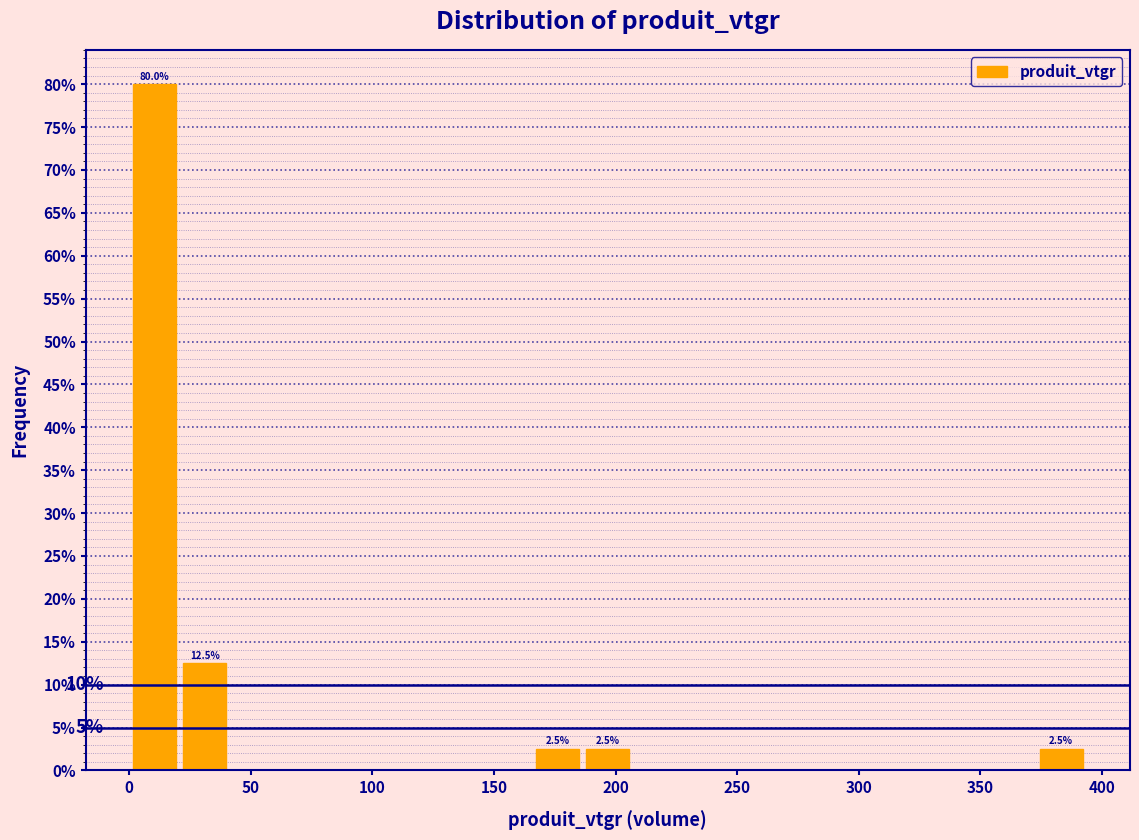

Over which range of the x-axis is the bar tallest?

0 to 20